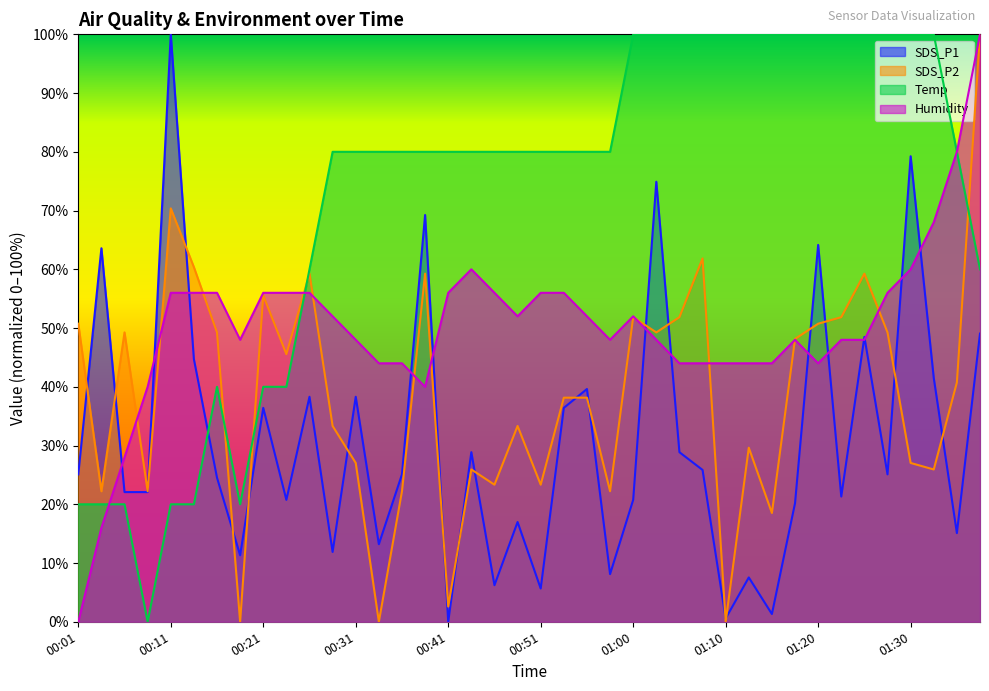

What are all the series names shown in the legend?

SDS_P1, SDS_P2, Temp, Humidity